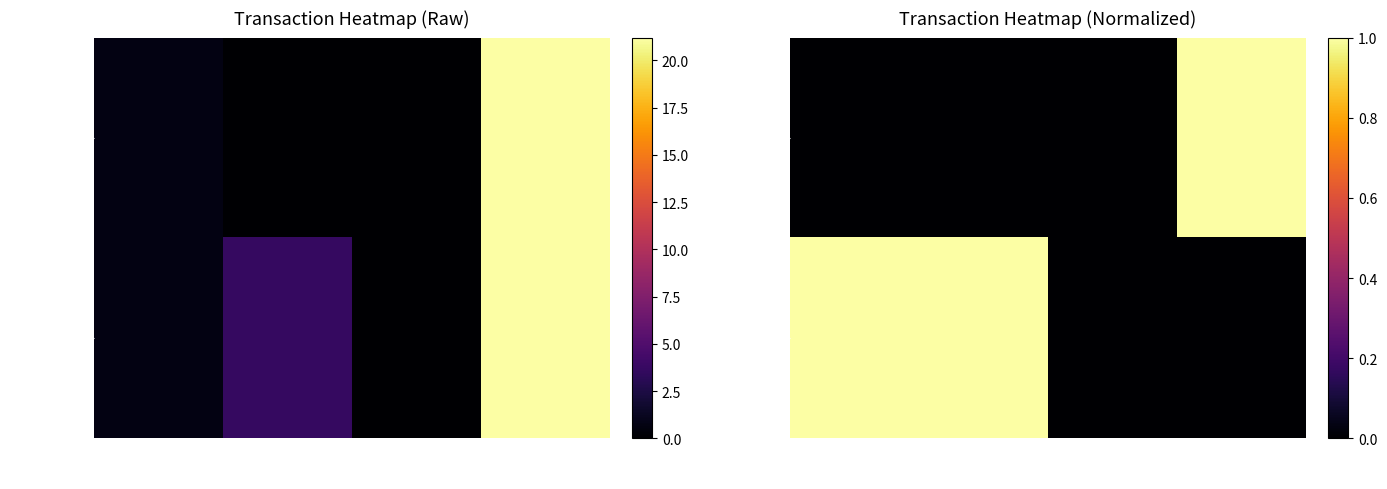

What is the difference between the maximum and minimum values in the 0c014b46b2… series?

1